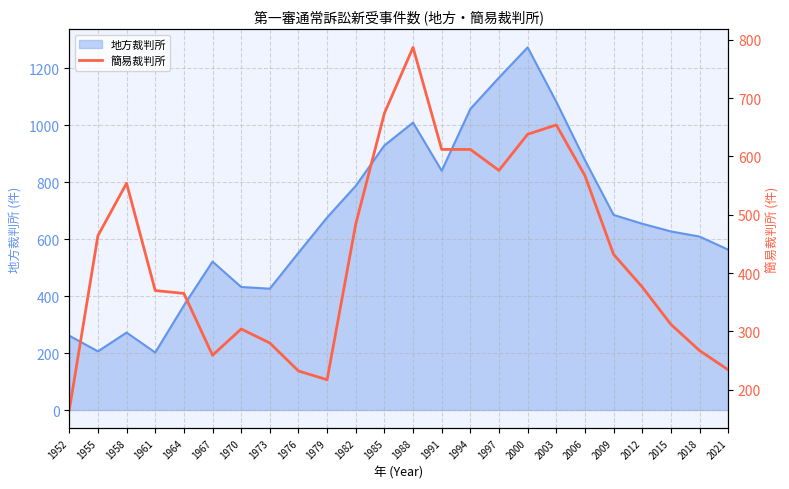

True or false: 地方裁判所 has a value of 324 at 1961.

False